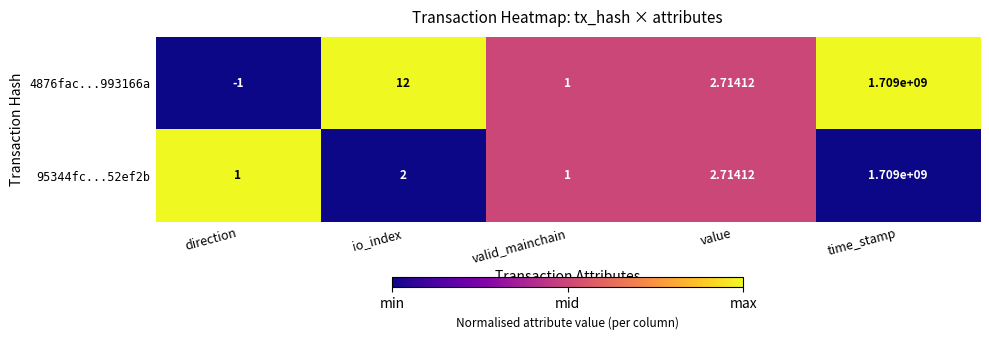

Is the value of 4876fac...993166a at direction greater than the value of 95344fc...52ef2b at value?

No